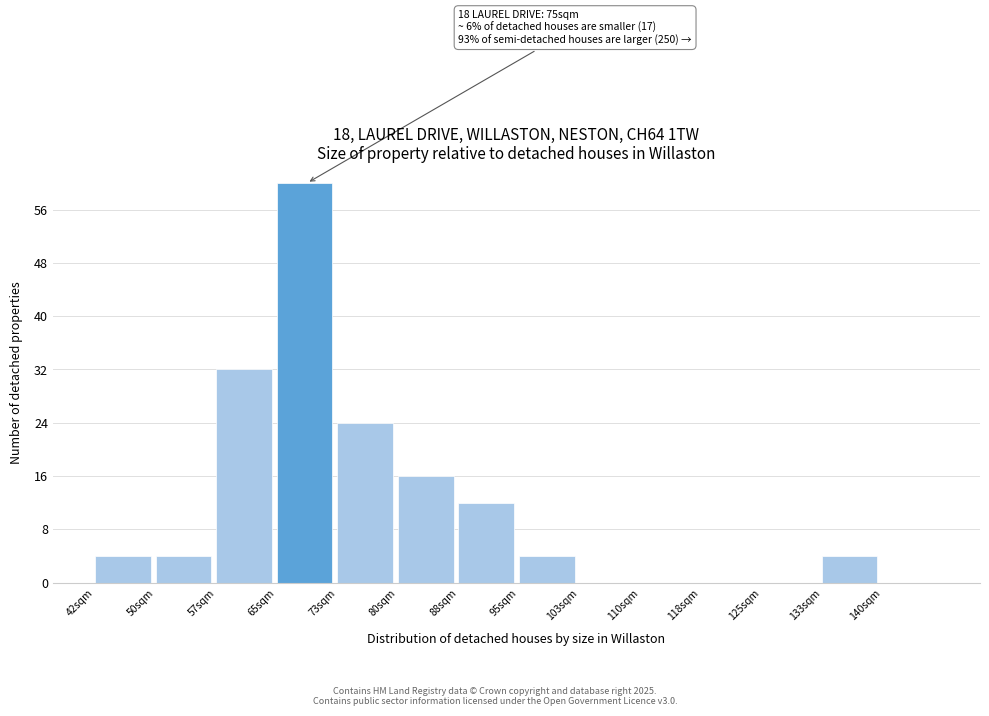

Reading left to right, what are all the values shown in this chart?

42sqm=4	50sqm=4	57sqm=32	65sqm=60	73sqm=24	80sqm=16	88sqm=12	95sqm=4	103sqm=0	110sqm=0	118sqm=0	125sqm=0	133sqm=4	140sqm=0